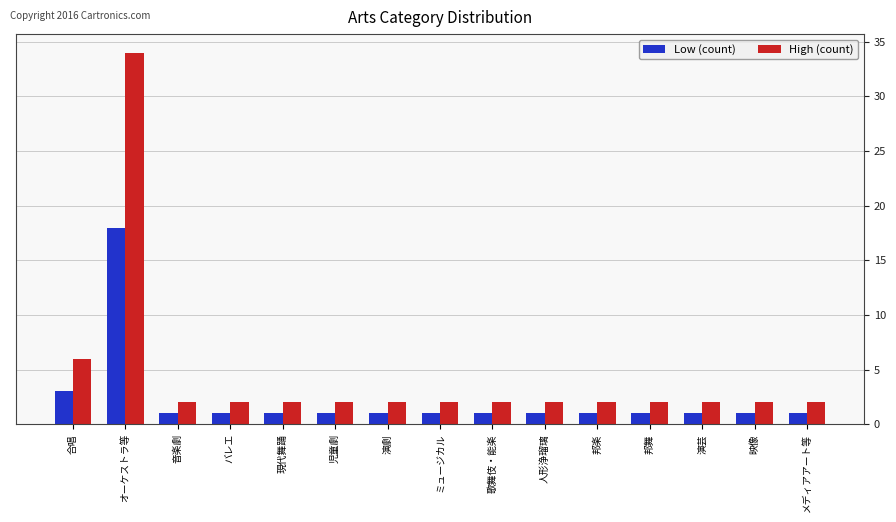

What is the label of the 6th bar from the left?

児童劇